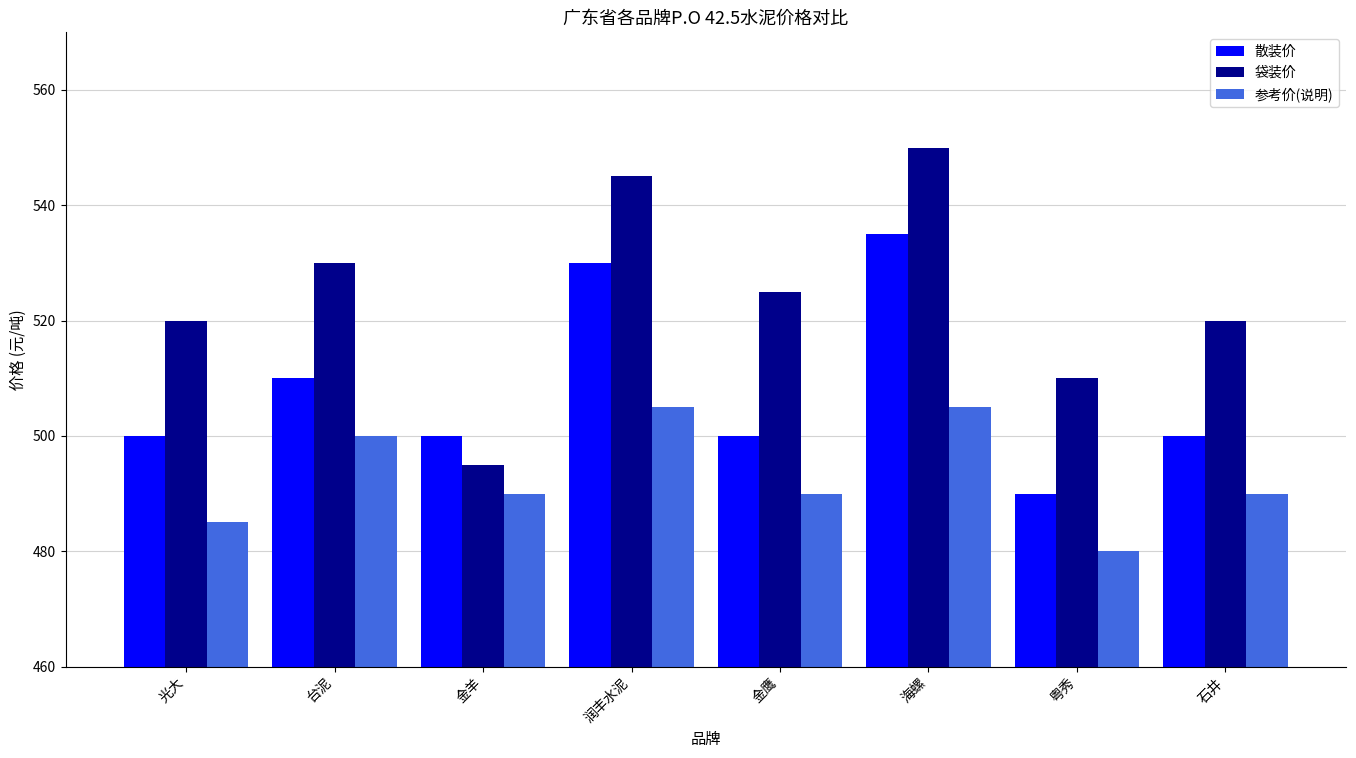

Which series changed the most between 润丰水泥 and 金鹰?

散装价